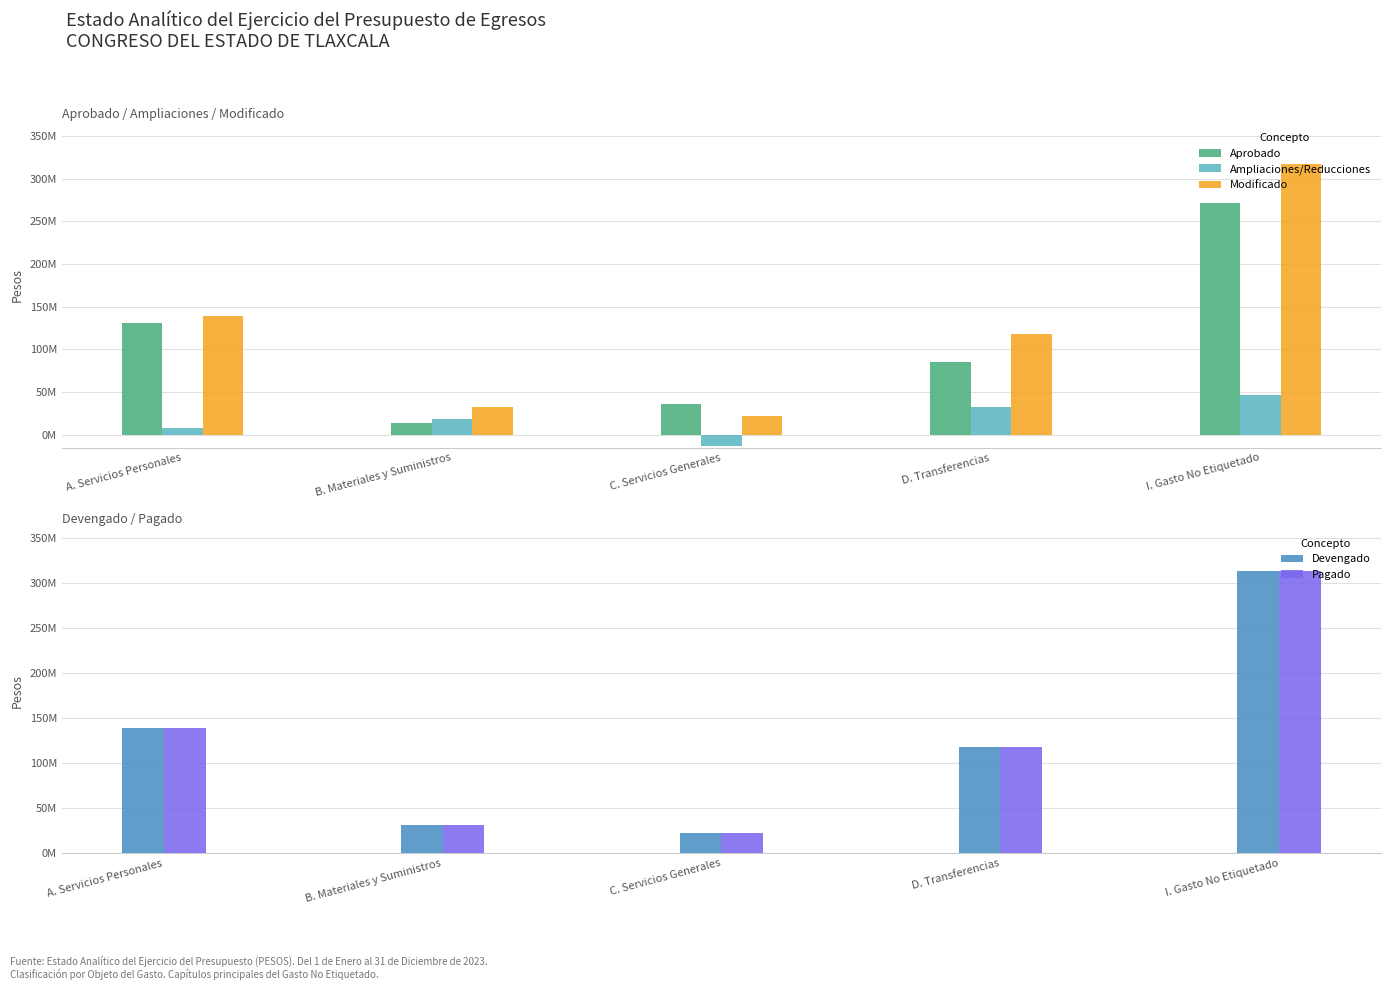

What is the spread (max minus min) of values at B. Materiales y Suministros?

17962719